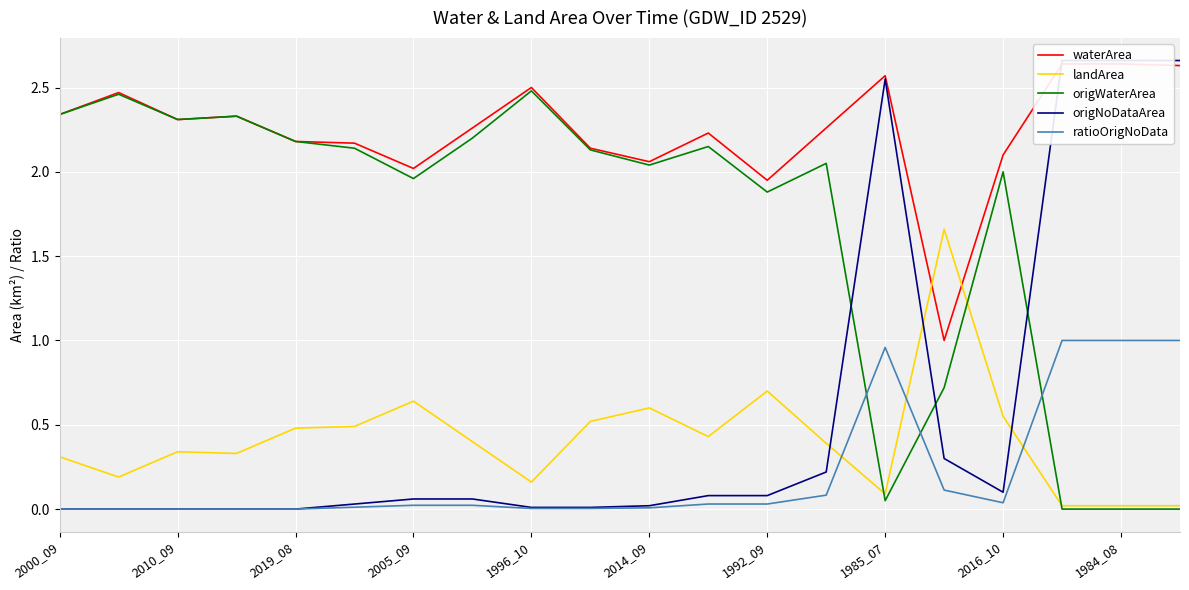

Which series has the widest spread of values?

origNoDataArea